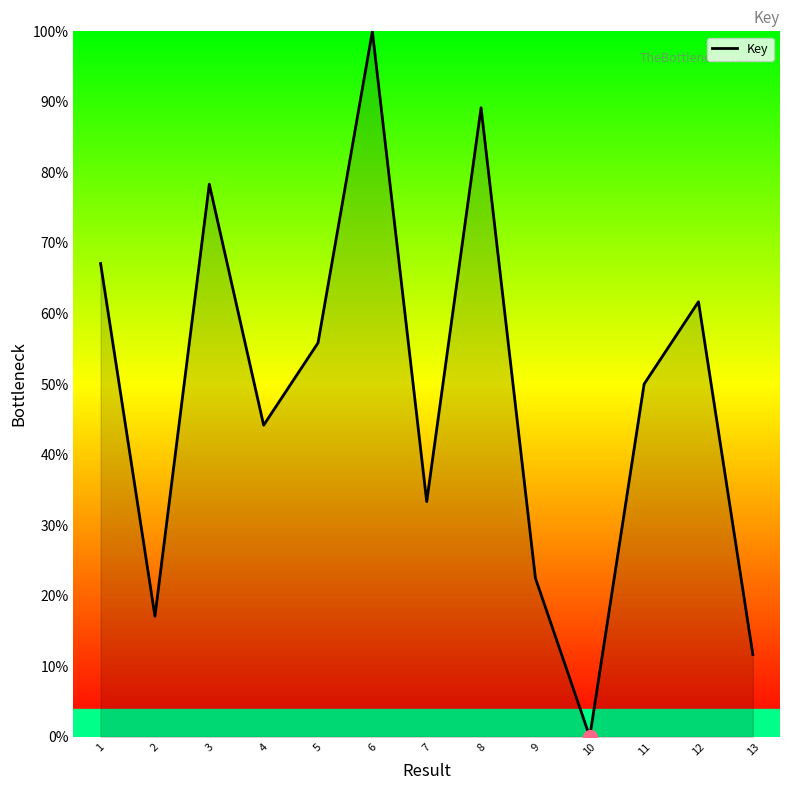

What is the greatest value displayed?

100.0